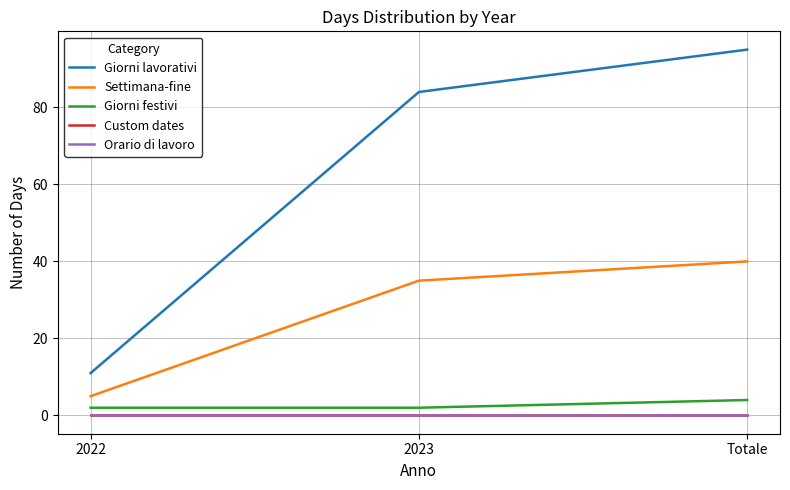

At which label does Custom dates reach its peak?

2022